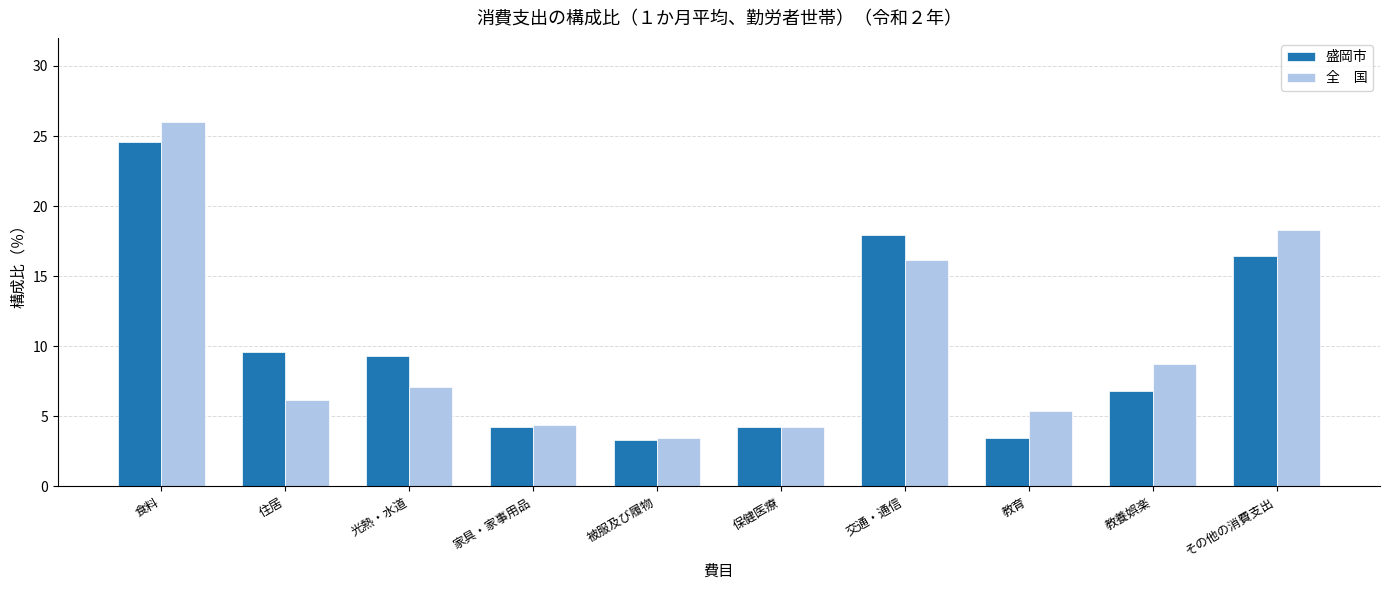

At which category is the sum across all series the highest?

食料